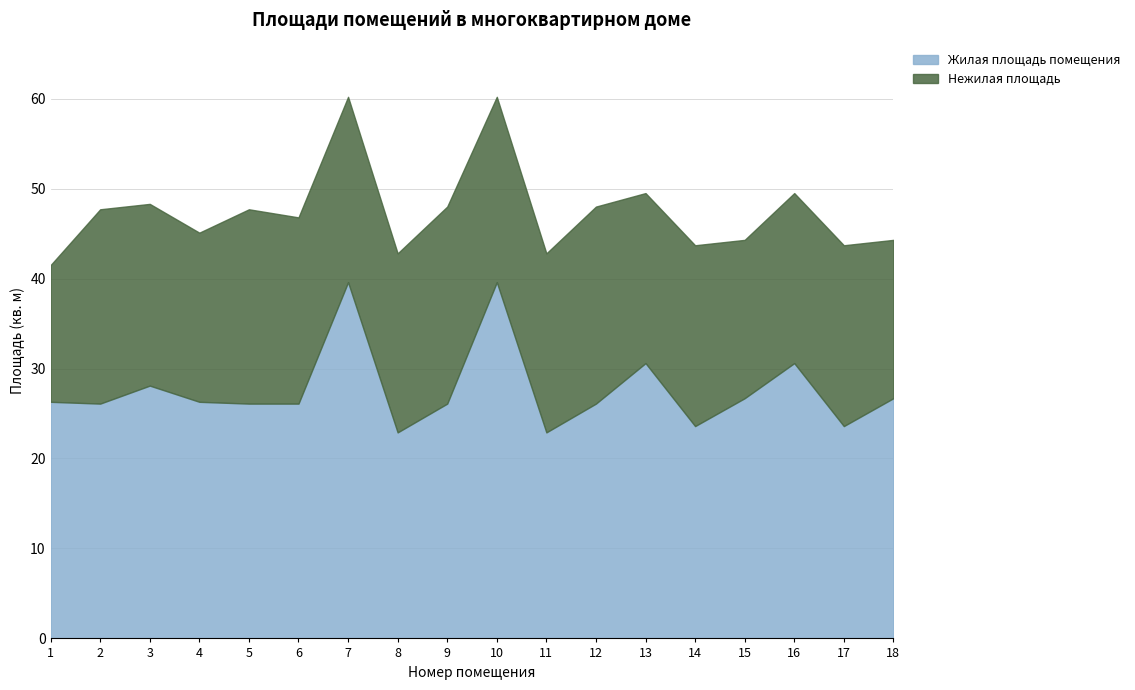

Reading left to right, transcribe all the data shown in this chart.

Общая площадь помещения: 41.5	47.7	48.3	45.1	47.7	46.8	60.2	42.8	48.0	60.2	42.8	48.0	49.5	43.7	44.3	49.5	43.7	44.3
Жилая площадь помещения: 26.3	26.1	28.1	26.3	26.1	26.1	39.6	22.9	26.1	39.6	22.9	26.1	30.6	23.6	26.7	30.6	23.6	26.7